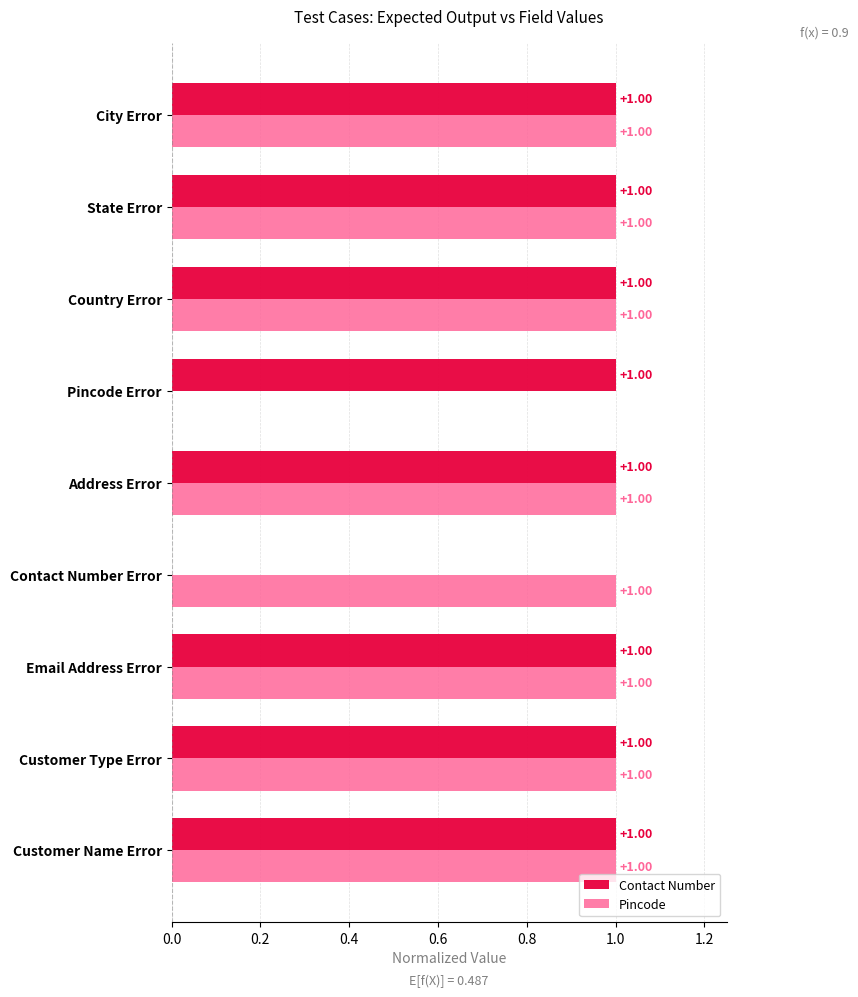

Count the Contact Number values in the range 1 to 2.

8